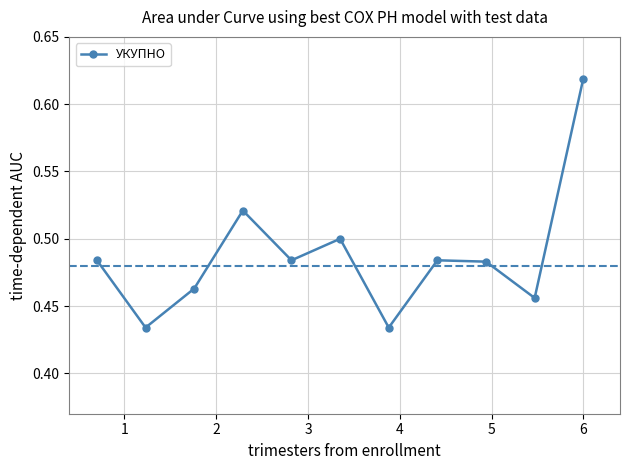

How many points are higher than both their immediate neighbors (excluding endpoints)?

3